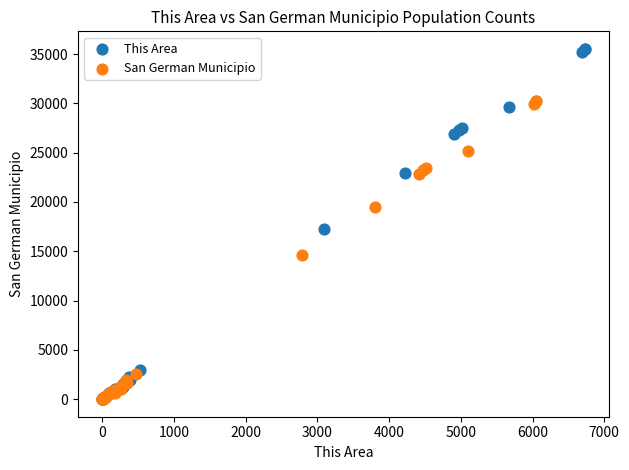

Which series reaches the maximum Y coordinate?

This Area